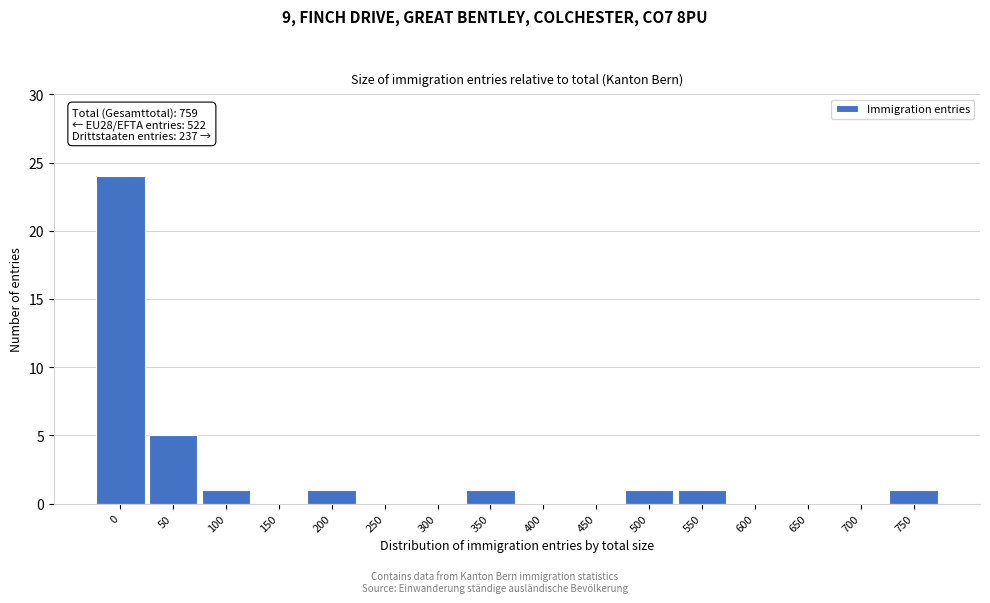

Reading left to right, extract all data points from this chart.

0=24	50=5	100=1	150=0	200=1	250=0	300=0	350=1	400=0	450=0	500=1	550=1	600=0	650=0	700=0	750=1